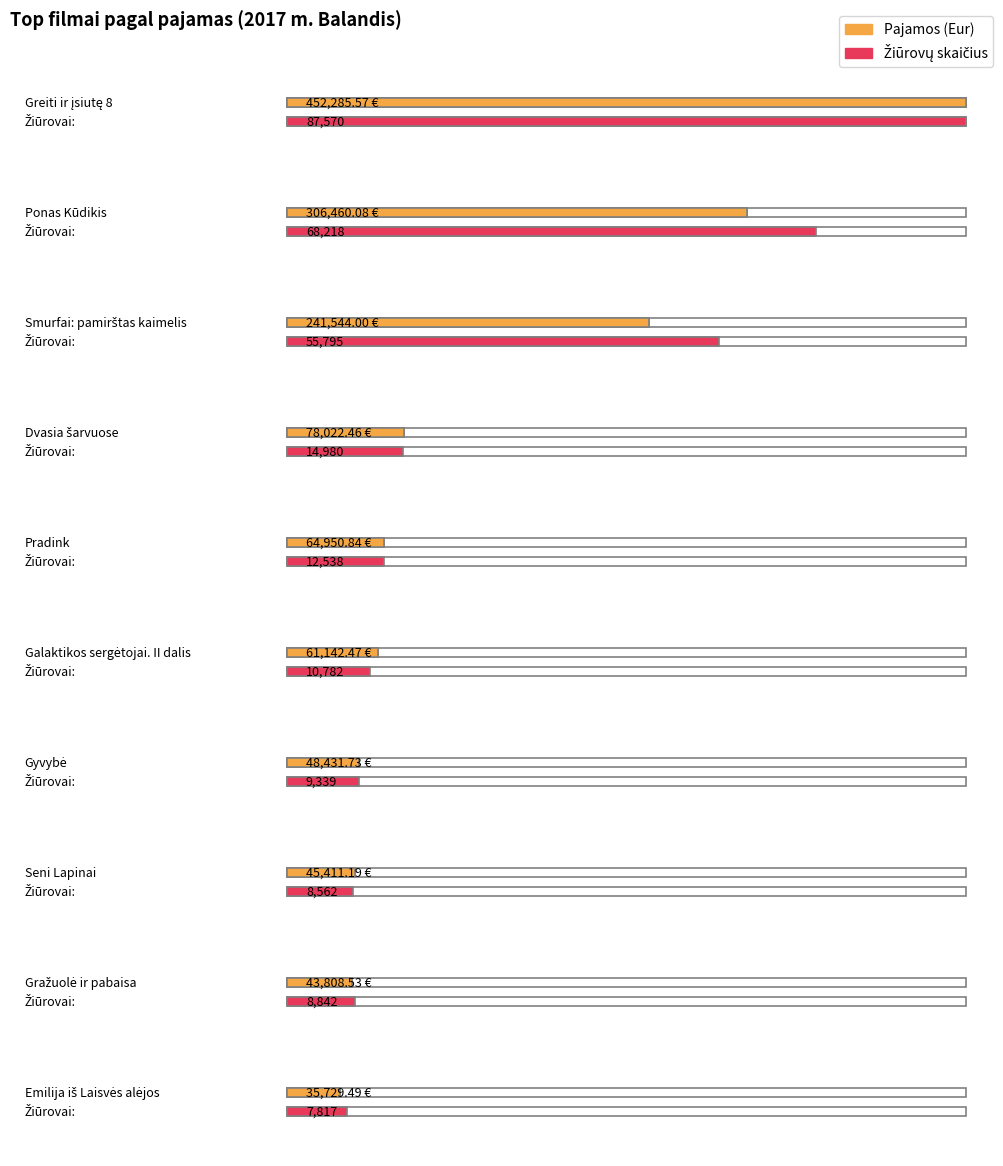

How many categories are shown in the chart?

10